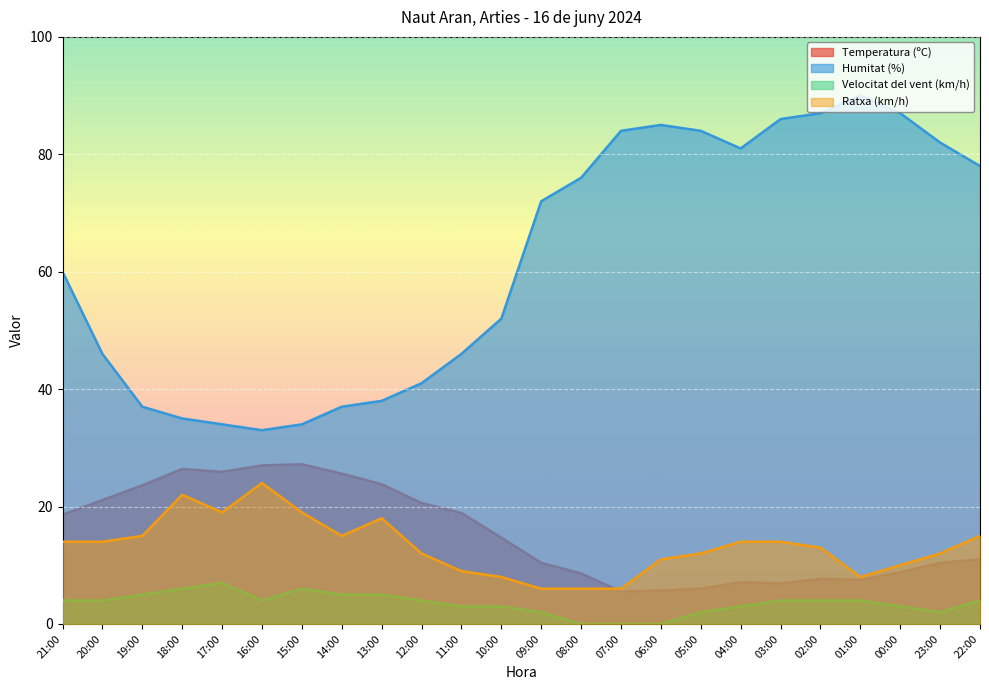

Reading right to left, transcribe all the data shown in this chart.

Temperatura (ºC): 22:00=11.0	23:00=10.4	00:00=8.8	01:00=7.5	02:00=7.7	03:00=6.9	04:00=7.1	05:00=6.0	06:00=5.7	07:00=5.5	08:00=8.6	09:00=10.4	10:00=14.7	11:00=18.9	12:00=20.6	13:00=23.8	14:00=25.6	15:00=27.2	16:00=27.0	17:00=25.9	18:00=26.4	19:00=23.6	20:00=21.1	21:00=18.6
Humitat (%): 22:00=78.0	23:00=82.0	00:00=87.0	01:00=90.0	02:00=87.0	03:00=86.0	04:00=81.0	05:00=84.0	06:00=85.0	07:00=84.0	08:00=76.0	09:00=72.0	10:00=52.0	11:00=46.0	12:00=41.0	13:00=38.0	14:00=37.0	15:00=34.0	16:00=33.0	17:00=34.0	18:00=35.0	19:00=37.0	20:00=46.0	21:00=60.0
Velocitat del vent (km/h): 22:00=4.0	23:00=2.0	00:00=3.0	01:00=4.0	02:00=4.0	03:00=4.0	04:00=3.0	05:00=2.0	06:00=0.0	07:00=0.0	08:00=0.0	09:00=2.0	10:00=3.0	11:00=3.0	12:00=4.0	13:00=5.0	14:00=5.0	15:00=6.0	16:00=4.0	17:00=7.0	18:00=6.0	19:00=5.0	20:00=4.0	21:00=4.0
Ratxa (km/h): 22:00=15.0	23:00=12.0	00:00=10.0	01:00=8.0	02:00=13.0	03:00=14.0	04:00=14.0	05:00=12.0	06:00=11.0	07:00=6.0	08:00=6.0	09:00=6.0	10:00=8.0	11:00=9.0	12:00=12.0	13:00=18.0	14:00=15.0	15:00=19.0	16:00=24.0	17:00=19.0	18:00=22.0	19:00=15.0	20:00=14.0	21:00=14.0